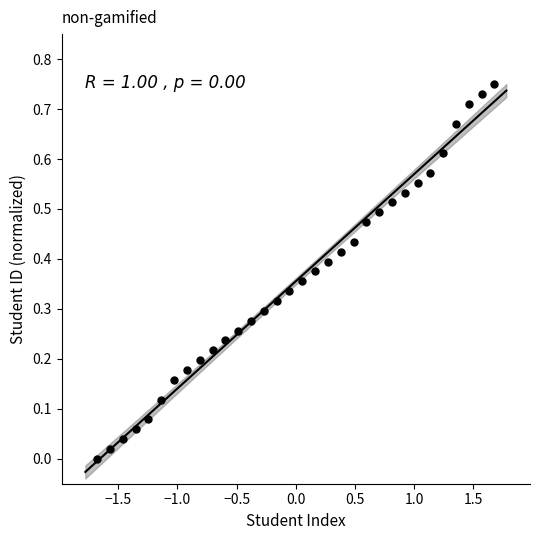

What is the range of X values (max minus min)?

3.4